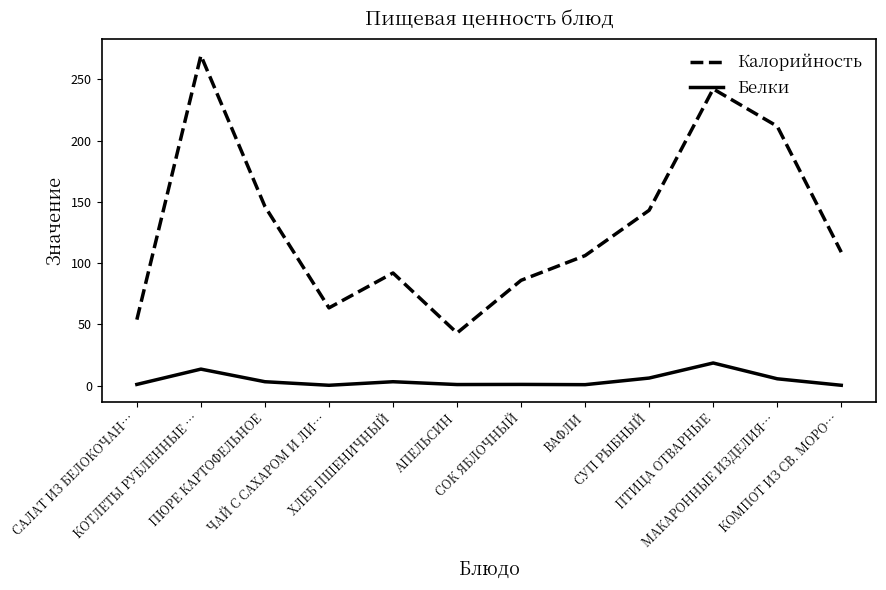

List the series in order of their overall mean, highest first.

Калорийность, Белки